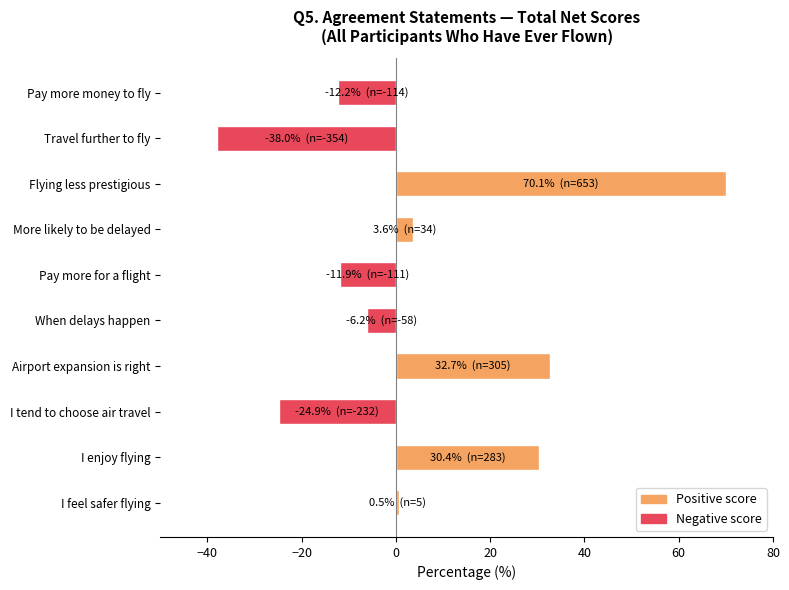

What is the sum of all values?

44.1